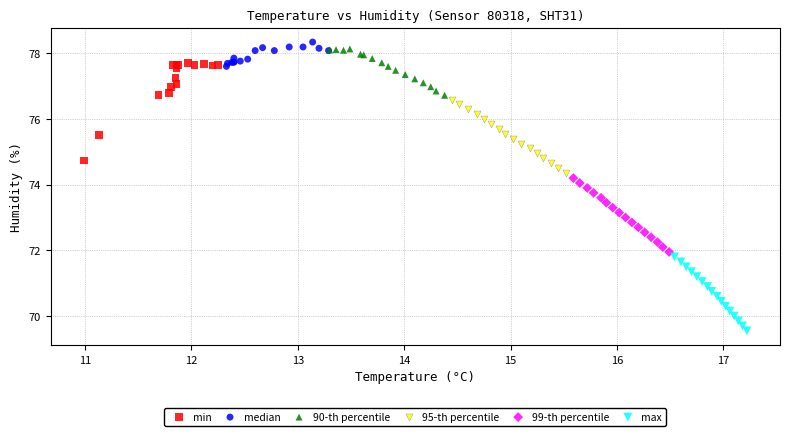

Which series reaches the minimum Y coordinate?

max